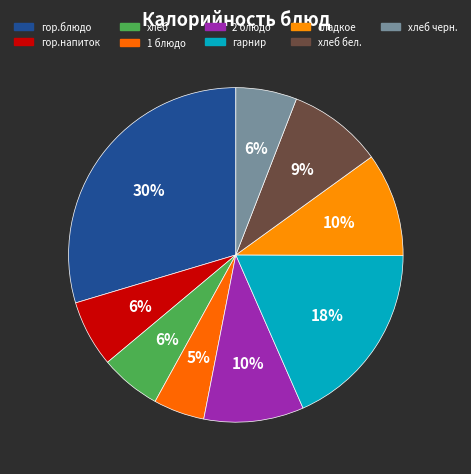

Is there any slice that represents more than half of the pie?

No